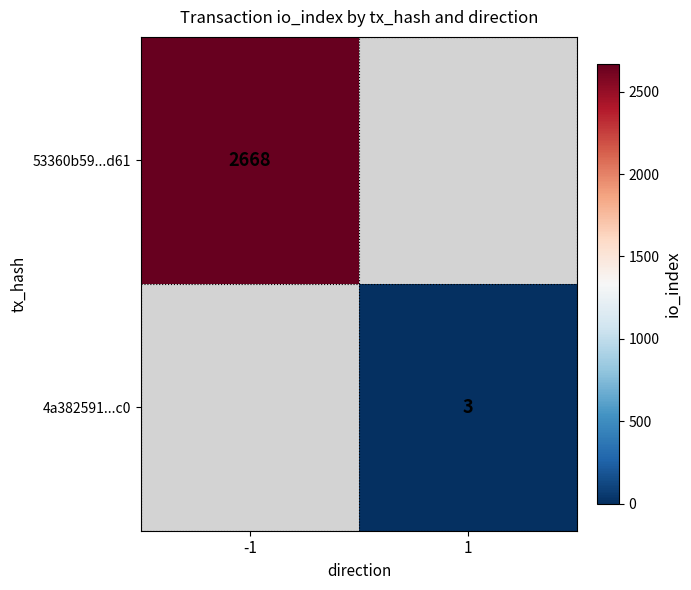

True or false: 4a382591...c0 has a value of 3 at 1.

True